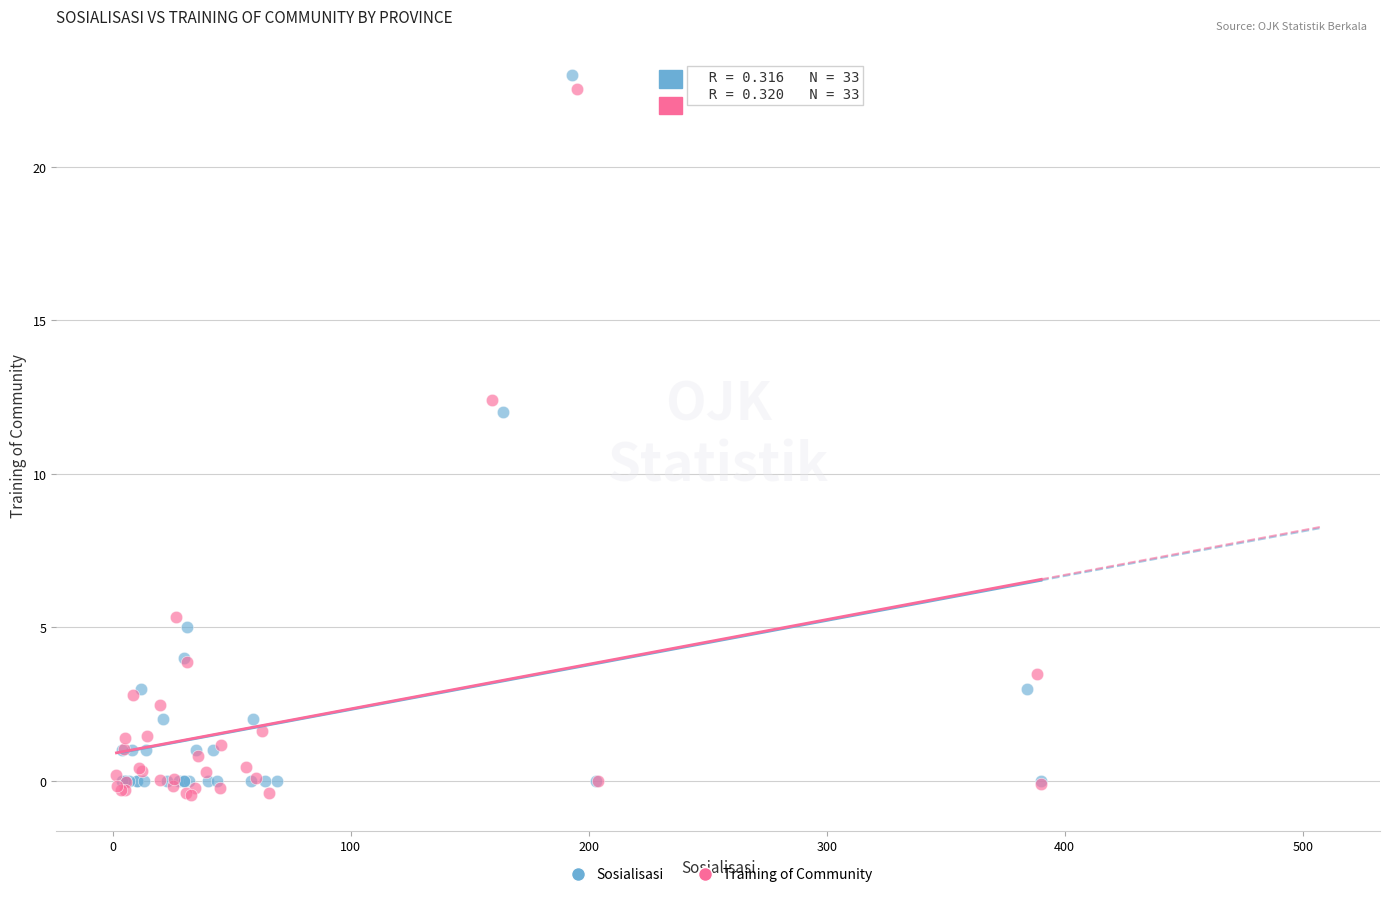

Which series contains the highest Y value?

Sosialisasi